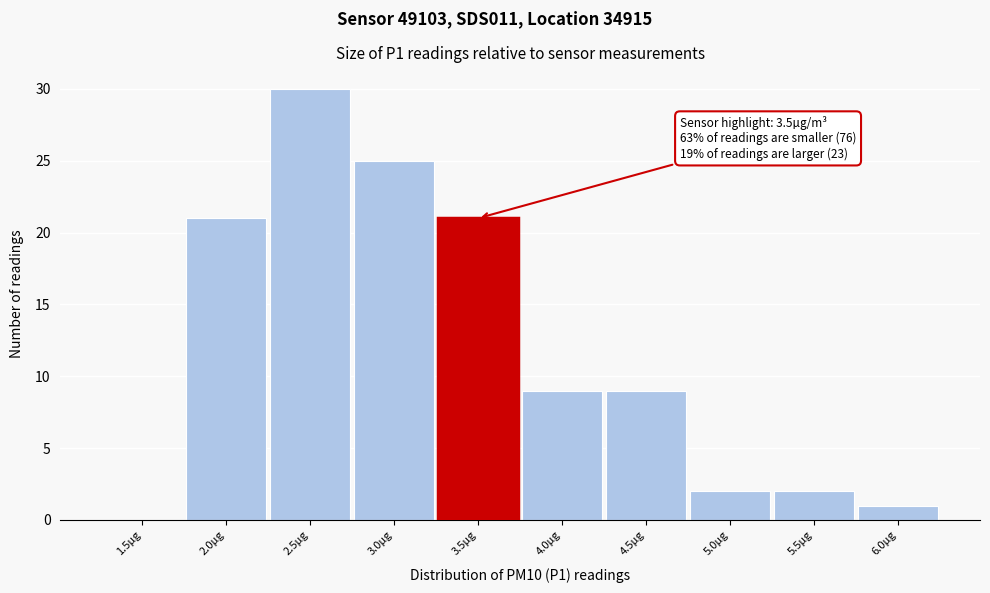

Reading left to right, extract all data points from this chart.

1.5µg=0	2.0µg=21	2.5µg=30	3.0µg=25	3.5µg=21	4.0µg=9	4.5µg=9	5.0µg=2	5.5µg=2	6.0µg=1